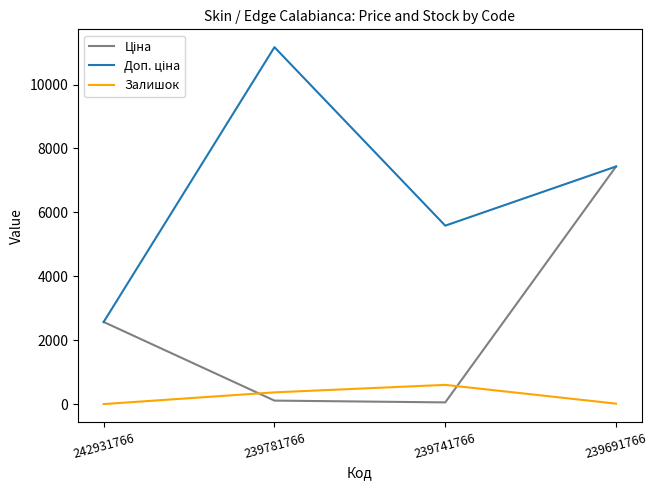

What is the greatest value displayed?

11169.0